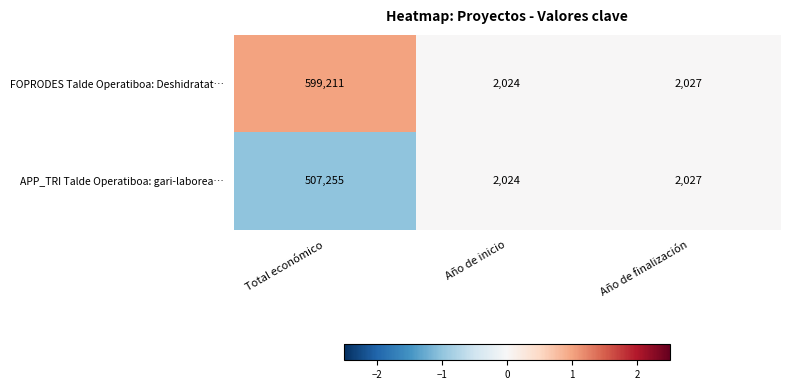

Is the value of APP_TRI Talde Operatiboa: gari-laborea… at Total económico greater than the value of FOPRODES Talde Operatiboa: Deshidratat… at Total económico?

No